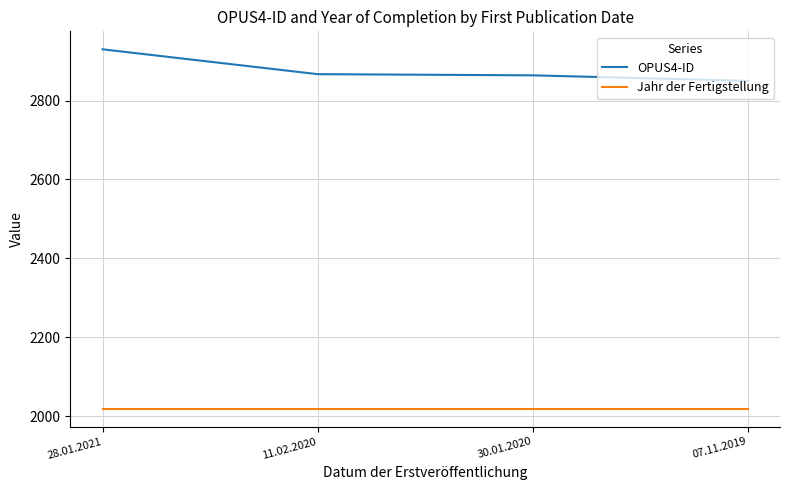

Is it true that Jahr der Fertigstellung equals 3583 at 11.02.2020?

False